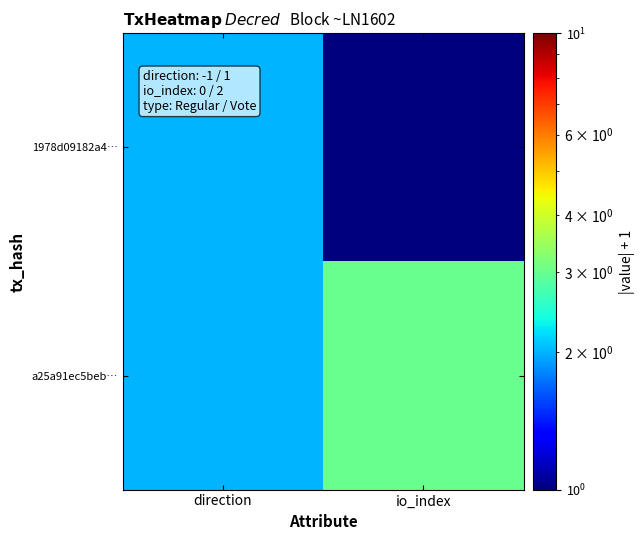

Rank the series by their maximum value, from highest to lowest.

a25a91ec5beb…, 1978d09182a4…